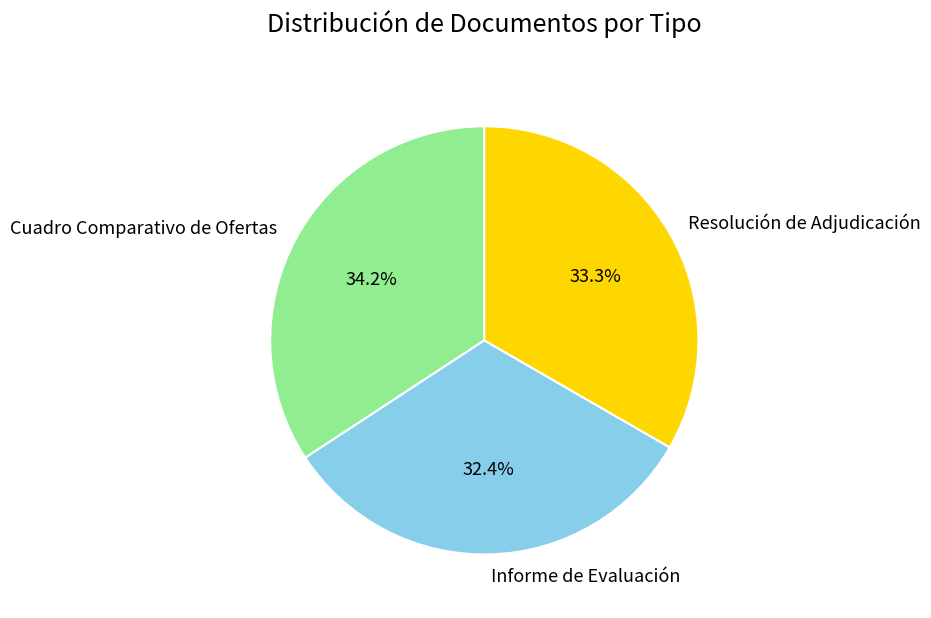

True or false: Informe de Evaluación accounts for 27% of the total.

False